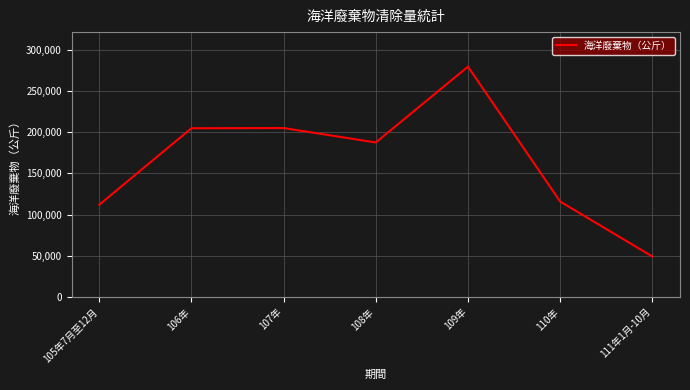

What is the sum of the values at 108年 and 109年?

466841